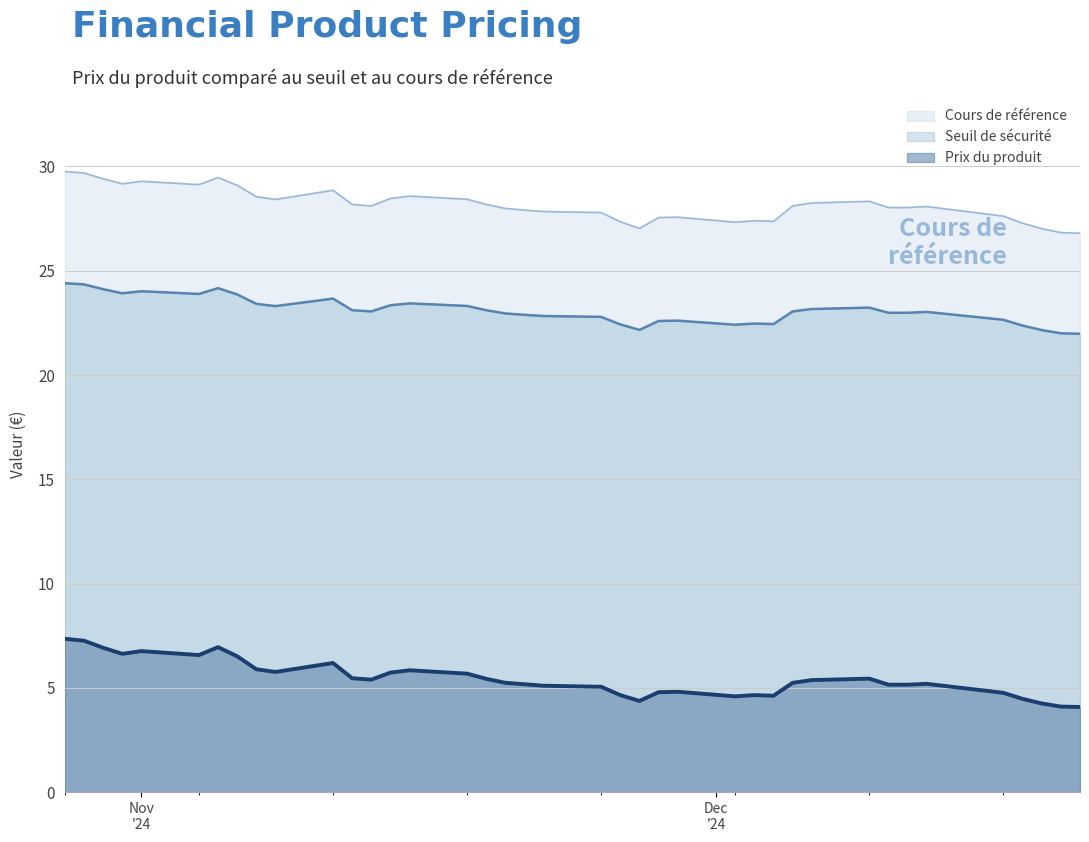

How many values in the Cours de référence series exceed 28?

23